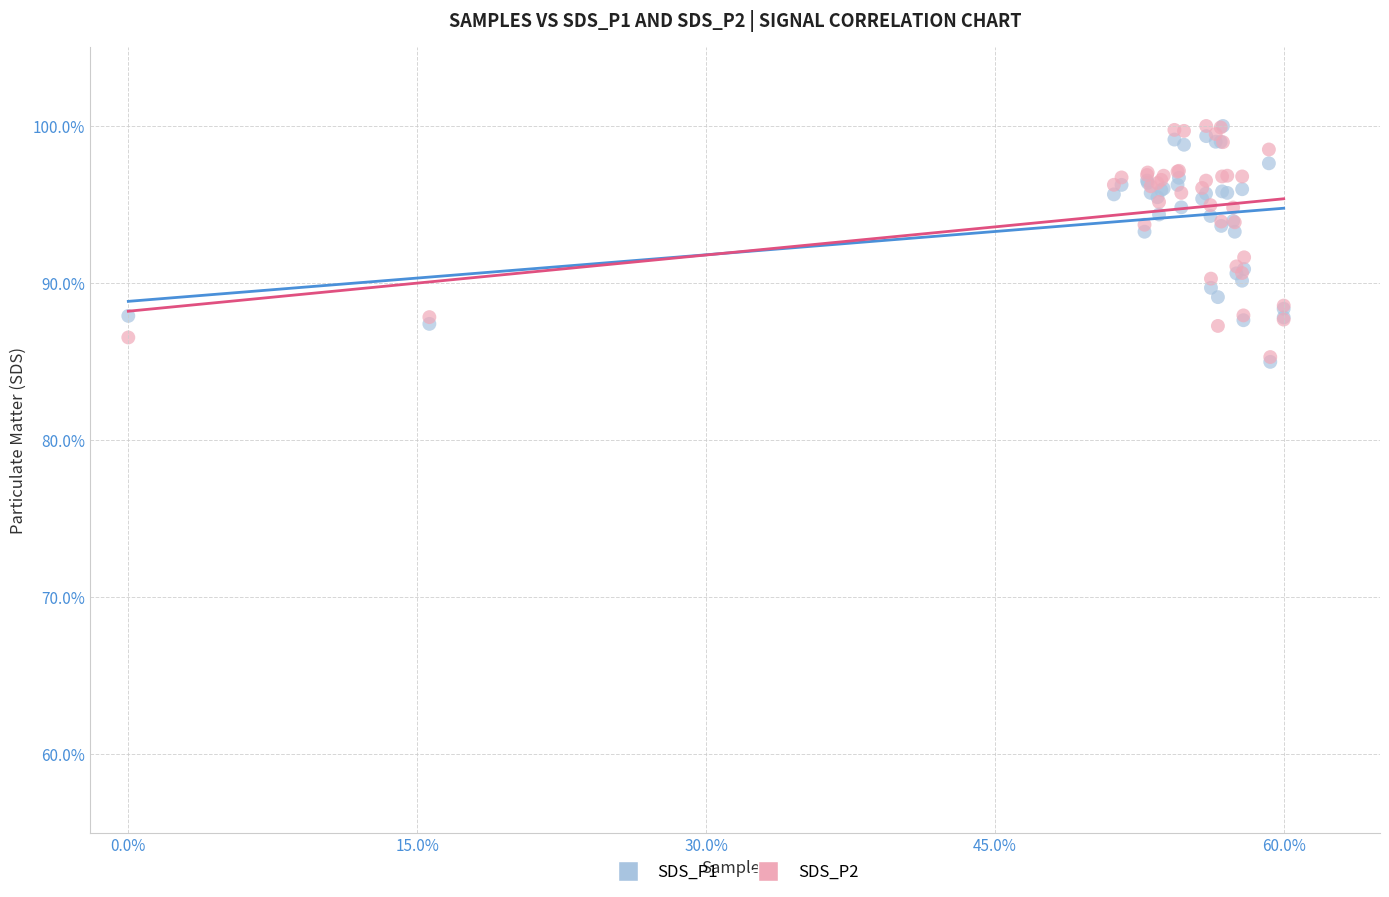

What are all the series names shown in the legend?

SDS_P1, SDS_P2